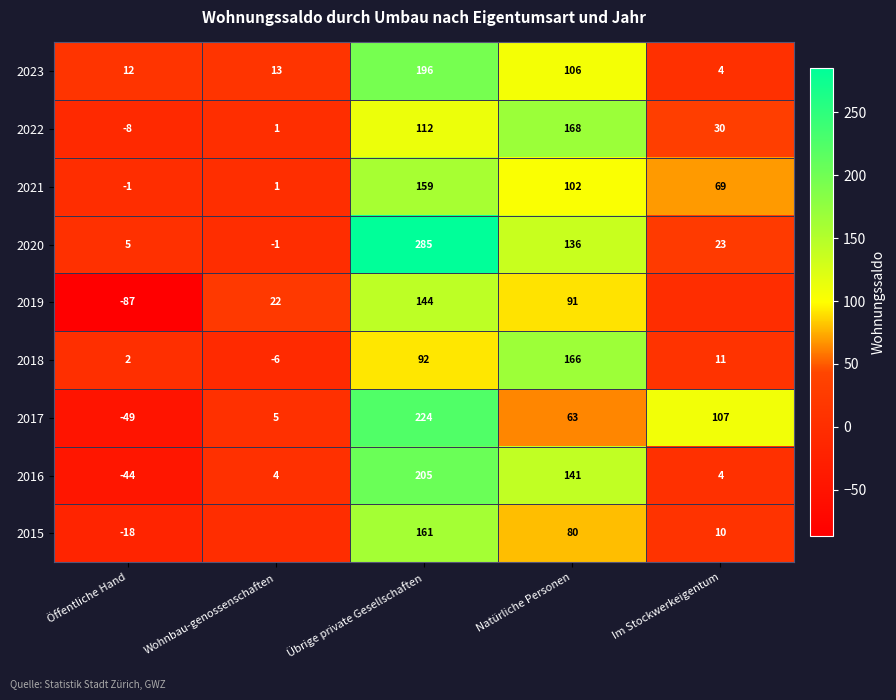

What is the approximate value of 2020 at Natürliche Personen, to the nearest 10?

140